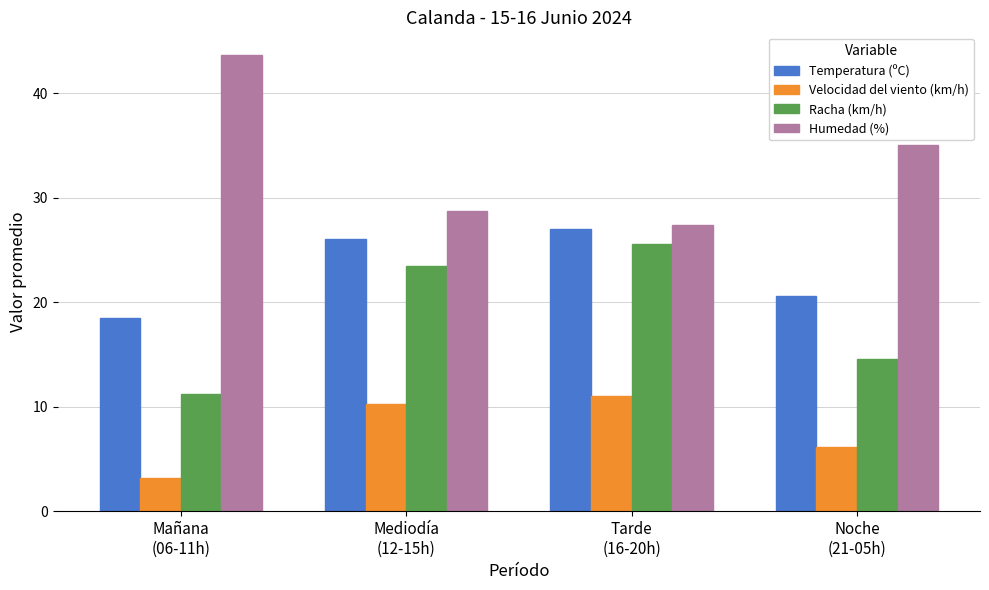

Which category has the highest value across all series?

Mañana
(06-11h)